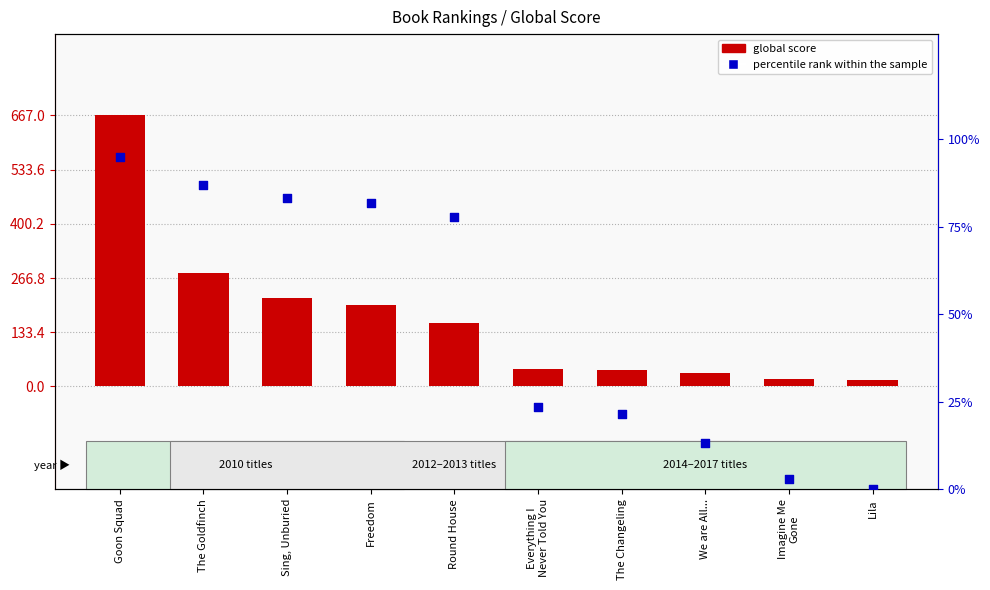

What are all the series names shown in the legend?

global score, percentile rank within the sample